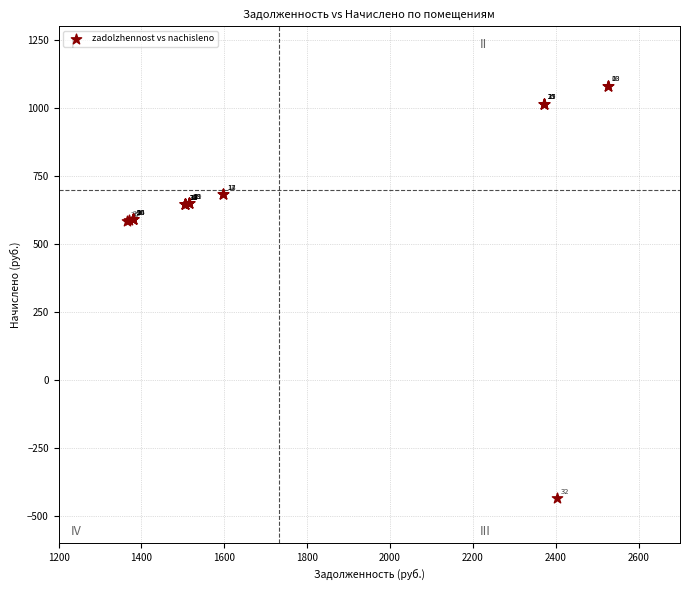

What Y value in the scatter plot is closest to 324?

585.0